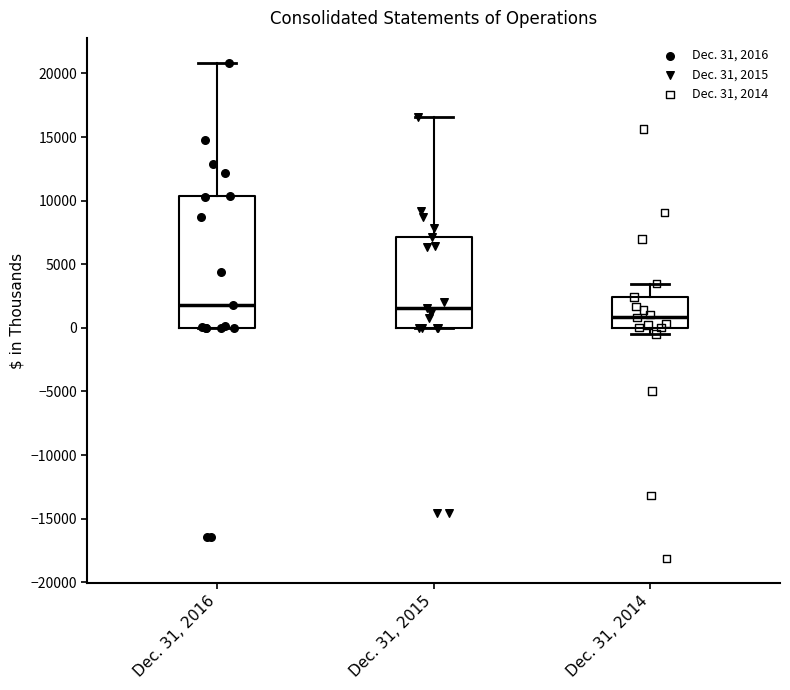

Reading left to right, transcribe this box plot: for each box, give where its median line is, the range the box spans, and where its two whiskers end, as read against the y-axis. The values are not printed on the chart, so give them approximately, as read against the axis.

Dec. 31, 2016: median 2000, box 0 to 10500, whiskers 0 to 21000
Dec. 31, 2015: median 1500, box 0 to 7000, whiskers 0 to 16500
Dec. 31, 2014: median 1000, box 0 to 2500, whiskers -500 to 3500